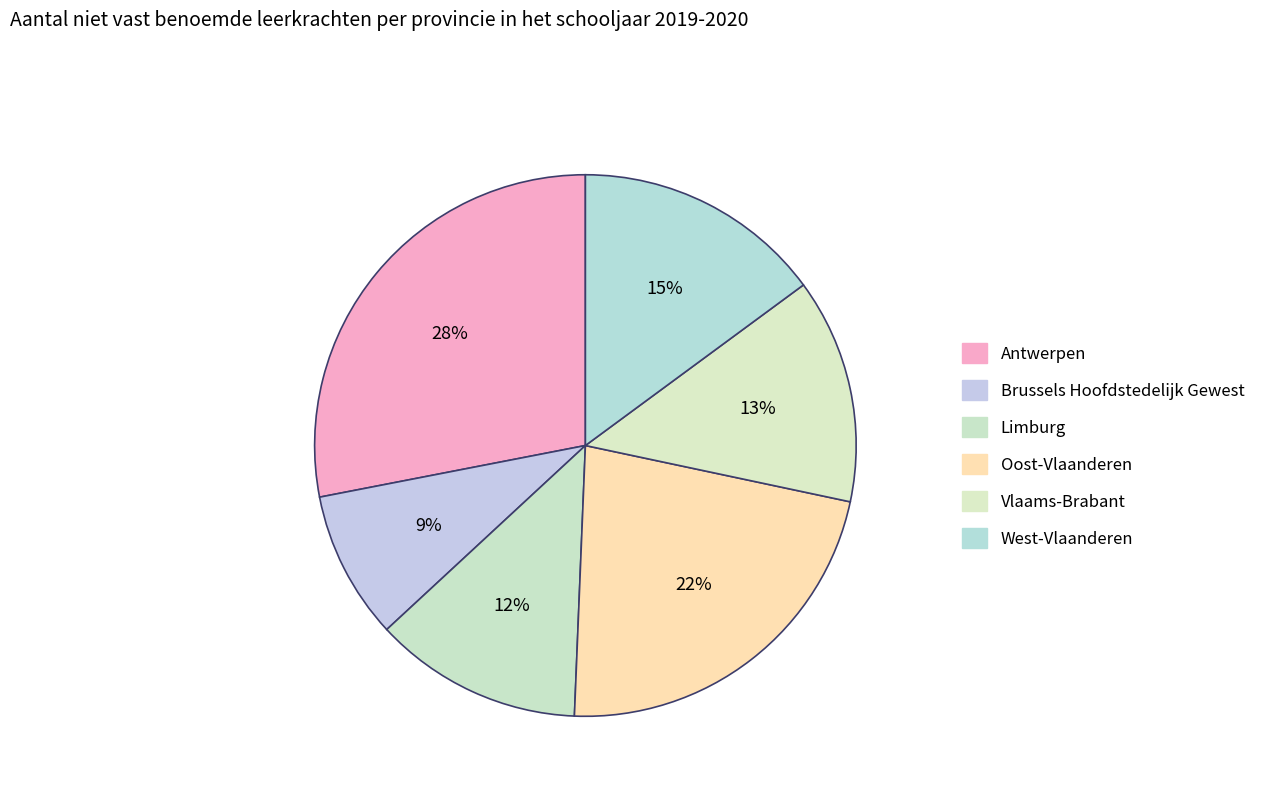

How many slices are in this pie chart?

6